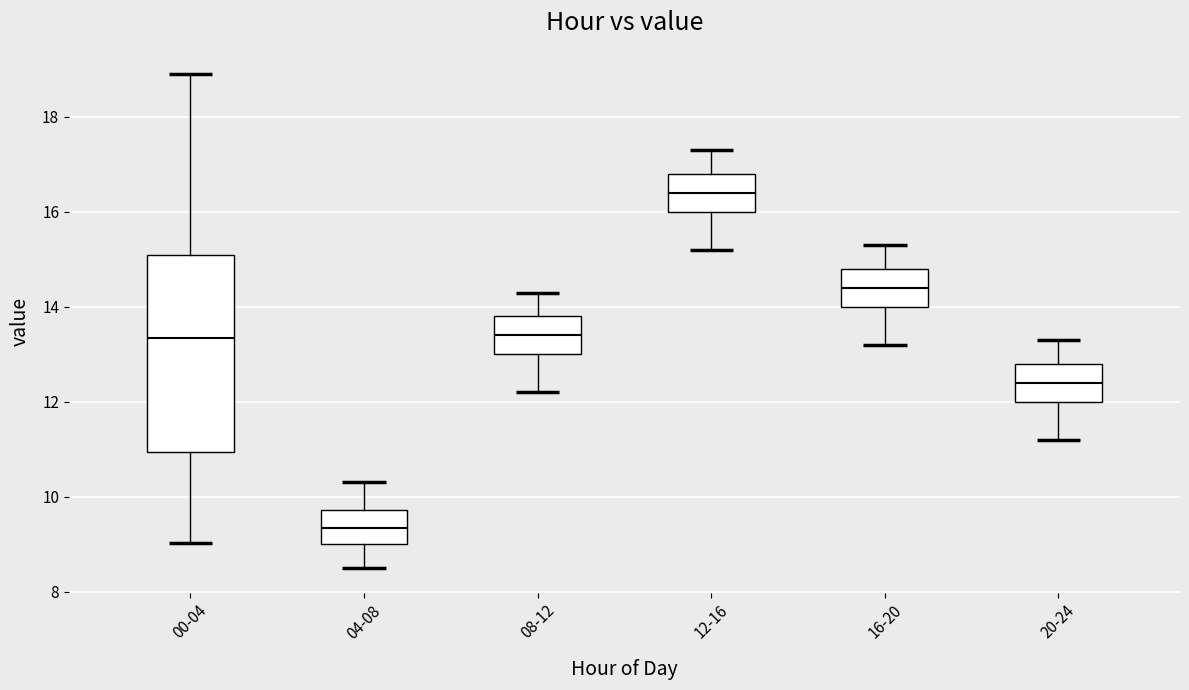

Reading left to right, read every box against the y-axis: the position of its median line, the range the box covers, and the ends of its whiskers. The values are not printed on the chart, so give them approximately, as read against the axis.

00-04: median 13.4, box 11.0 to 15.2, whiskers 9.0 to 19.0
04-08: median 9.4, box 9.0 to 9.8, whiskers 8.6 to 10.4
08-12: median 13.4, box 13.0 to 13.8, whiskers 12.2 to 14.4
12-16: median 16.4, box 16.0 to 16.8, whiskers 15.2 to 17.4
16-20: median 14.4, box 14.0 to 14.8, whiskers 13.2 to 15.4
20-24: median 12.4, box 12.0 to 12.8, whiskers 11.2 to 13.4